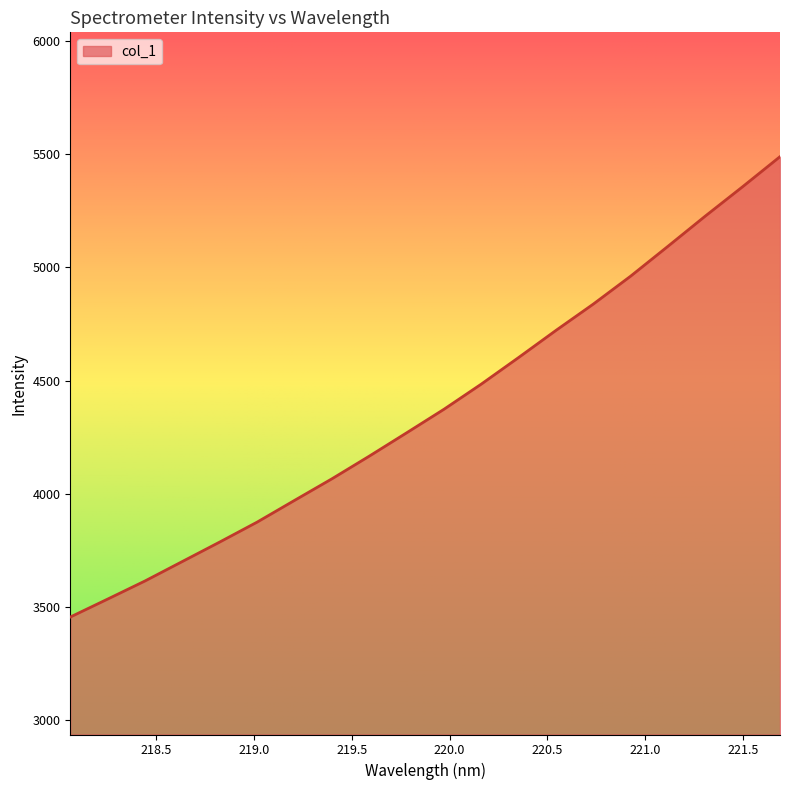

What is the difference between the maximum and minimum values?

2031.9